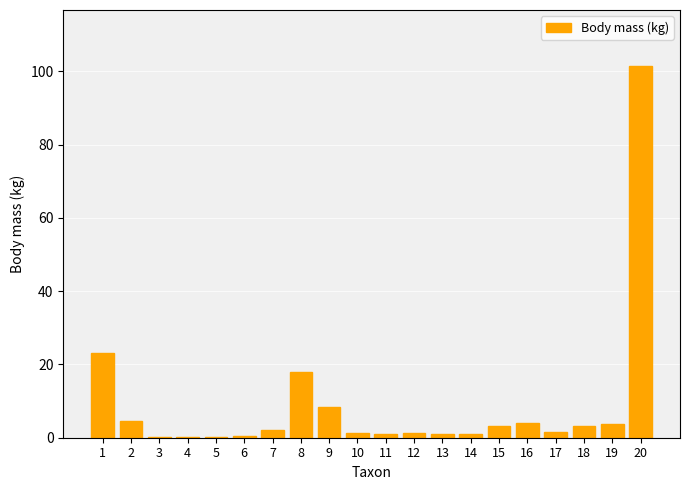

Which category has the highest value across all series?

20